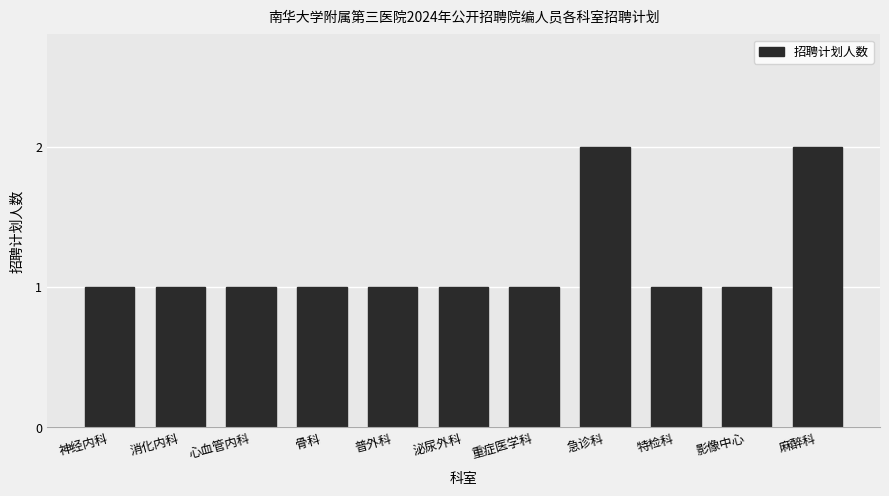

What is the value of the 5th bar from the left?

1